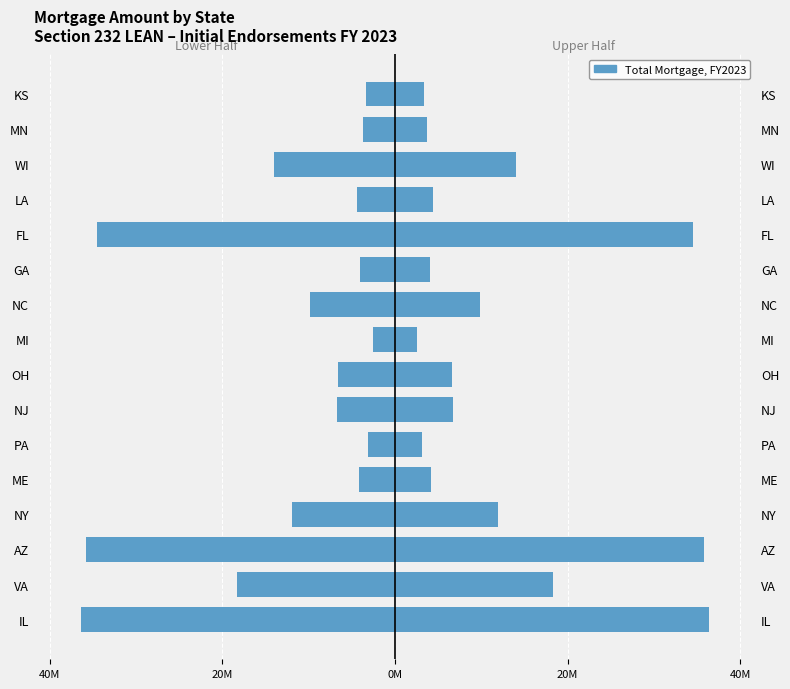

Between WI and MN, which series saw the biggest shift?

Total Mortgage (Left)